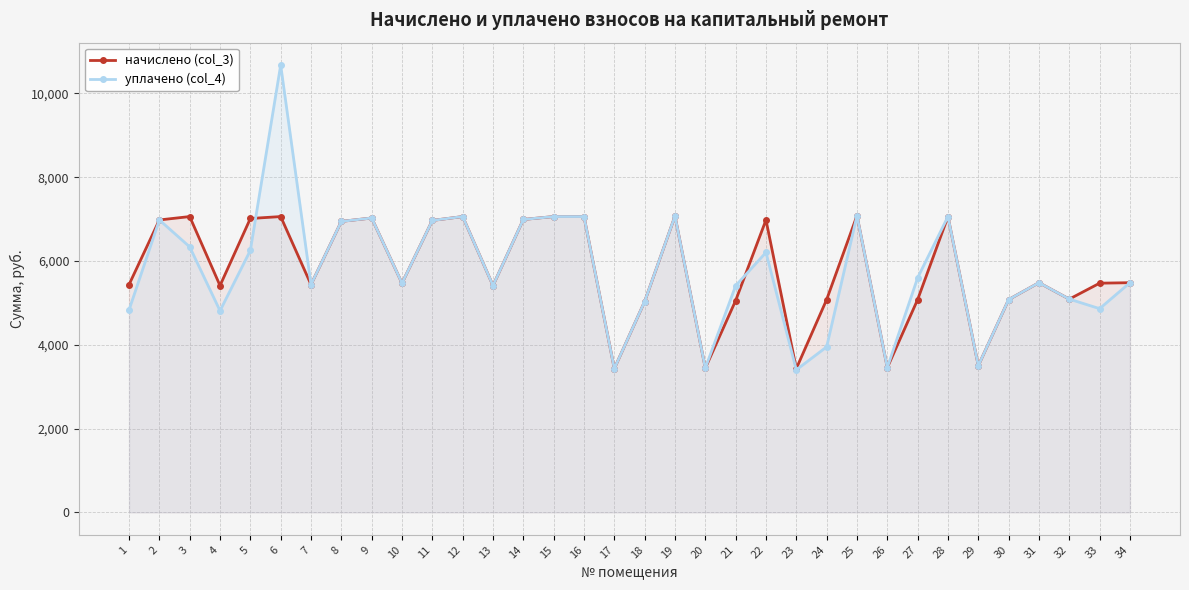

Between which two adjacent categories do уплачено (col_4) and начислено (col_3) first intersect?

5 and 6